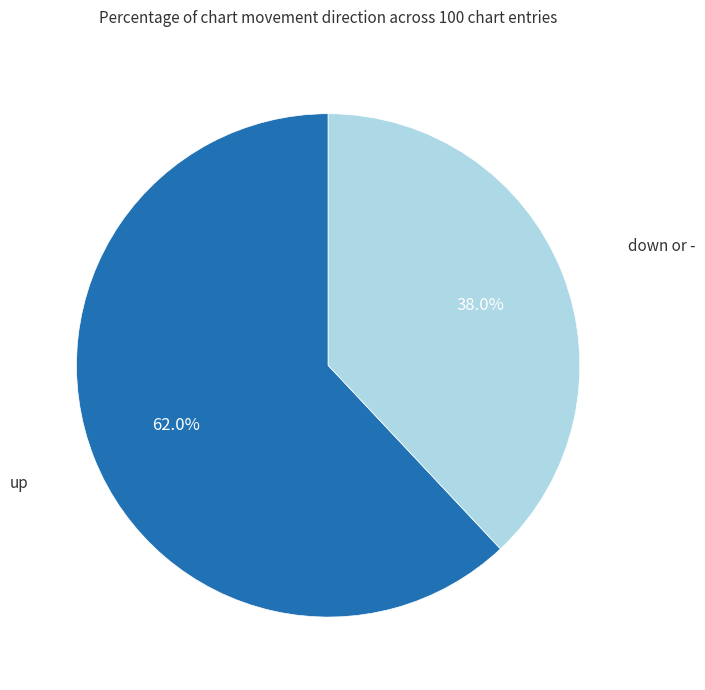

Is there a majority slice in this chart?

Yes